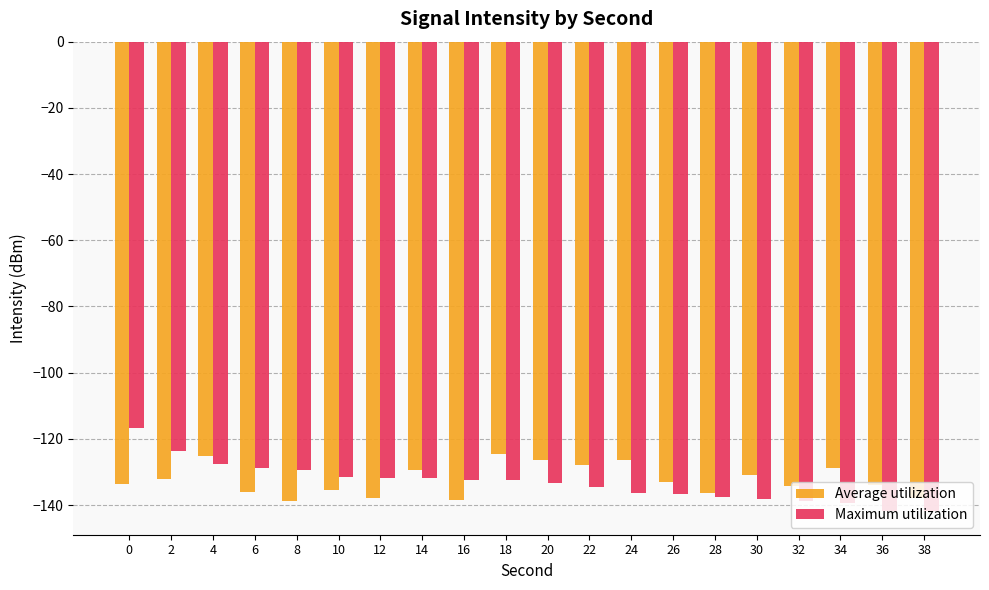

What is the difference between the maximum and minimum values in the Average utilization series?

14.1